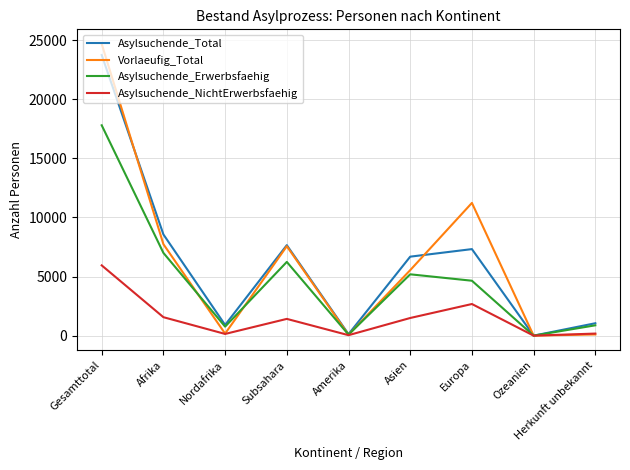

What are all the series names shown in the legend?

Asylsuchende_Total, Vorlaeufig_Total, Asylsuchende_Erwerbsfaehig, Asylsuchende_NichtErwerbsfaehig